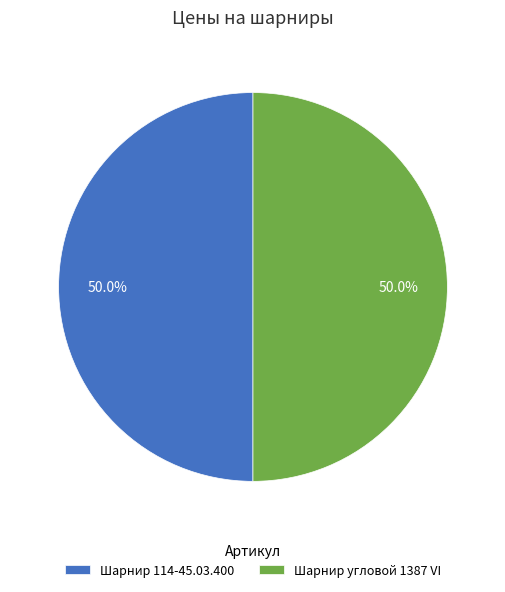

To the nearest percent, what portion does Шарнир 114-45.03.400 represent?

50%